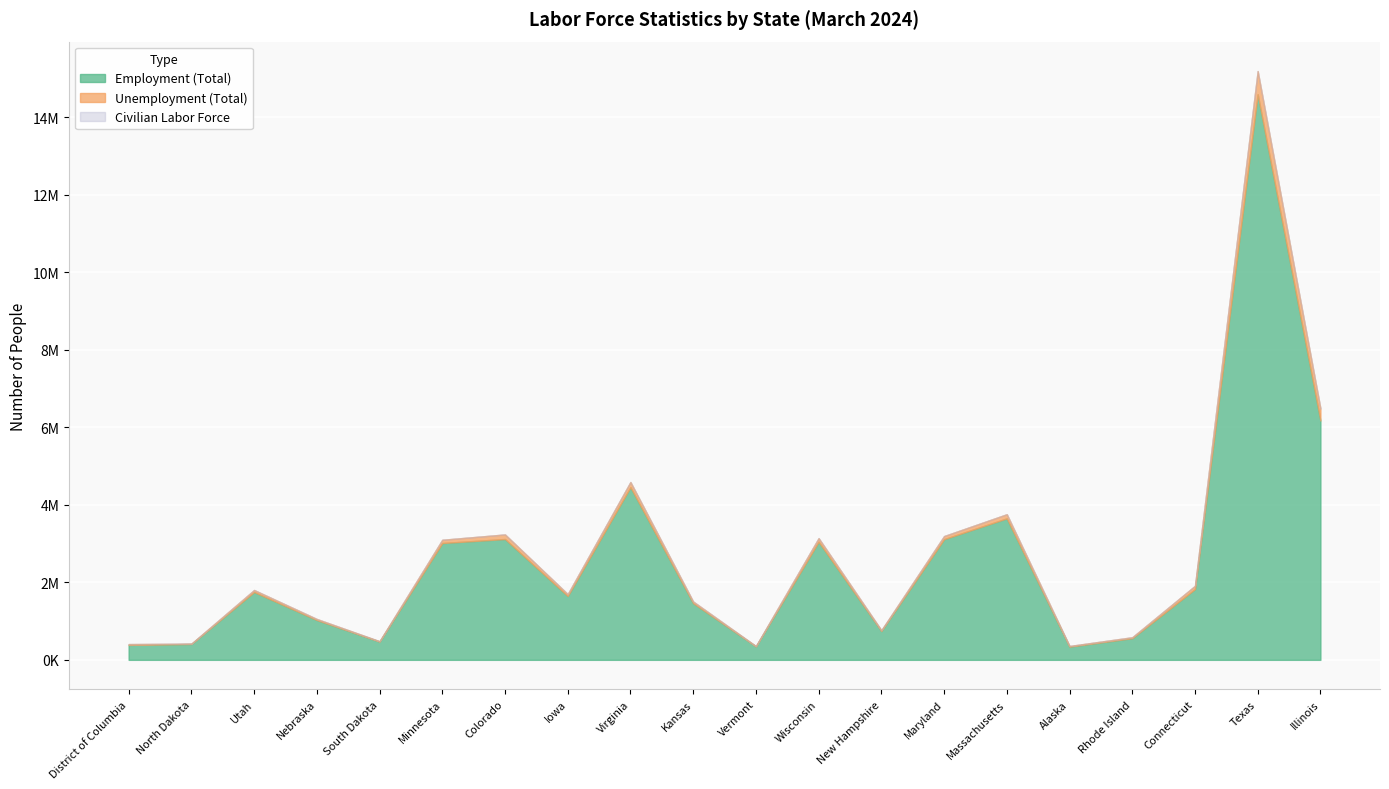

What position from the left is Illinois?

20